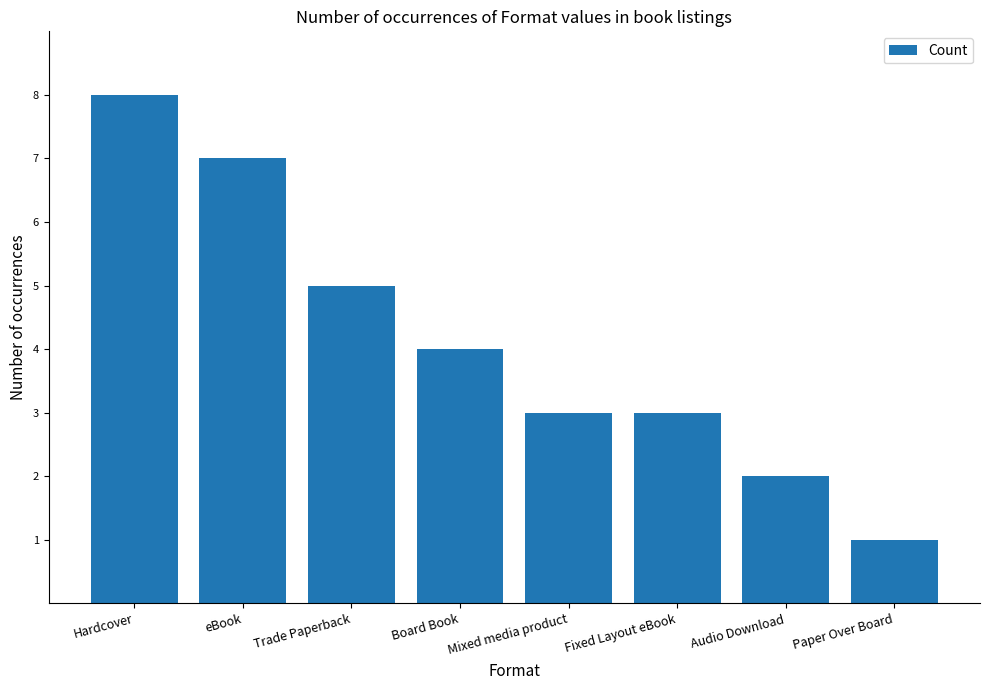

What is the value of the 2nd bar from the left?

7